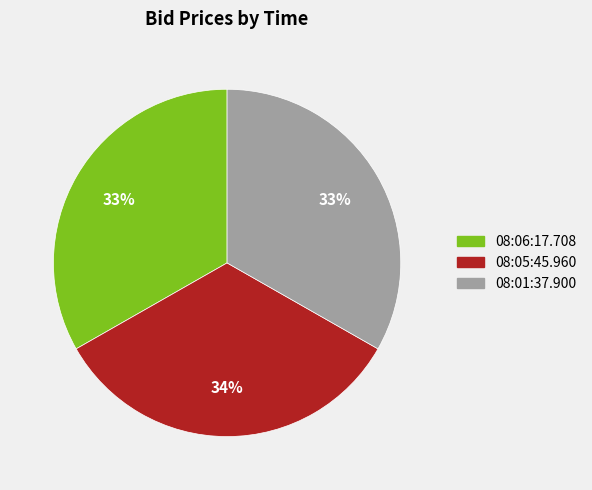

To the nearest percent, what is the combined percentage of 08:05:45.960 and 08:01:37.900?

67%